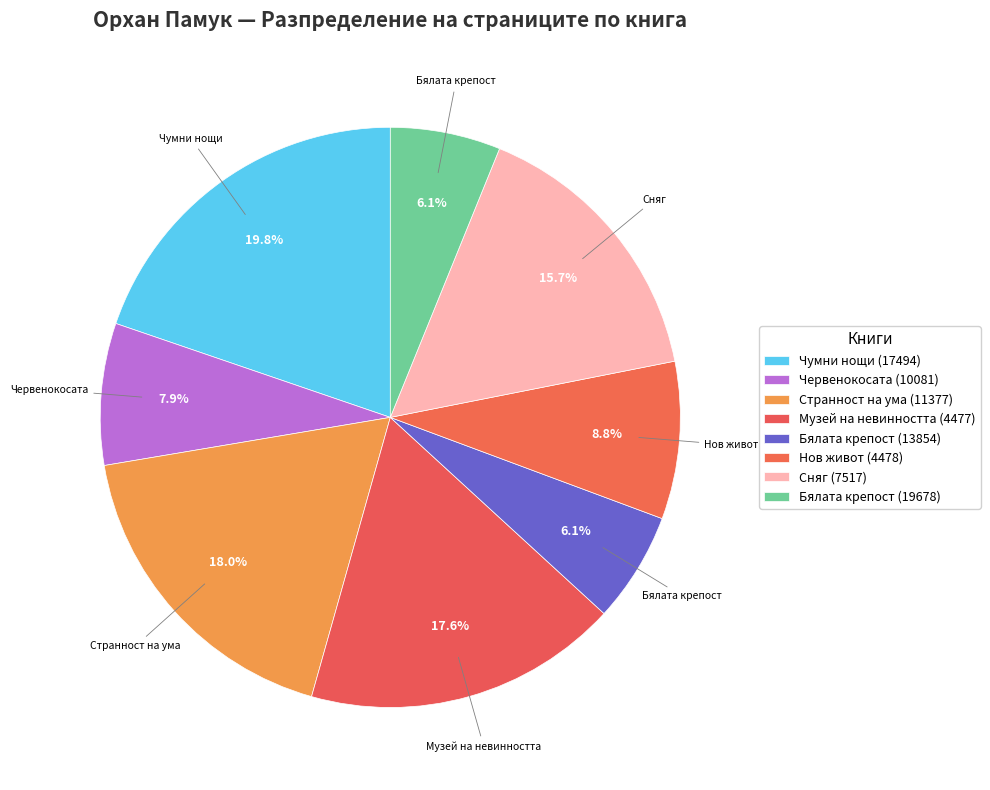

The Чумни нощи (17494) slice represents 20% of the pie. True or false?

True